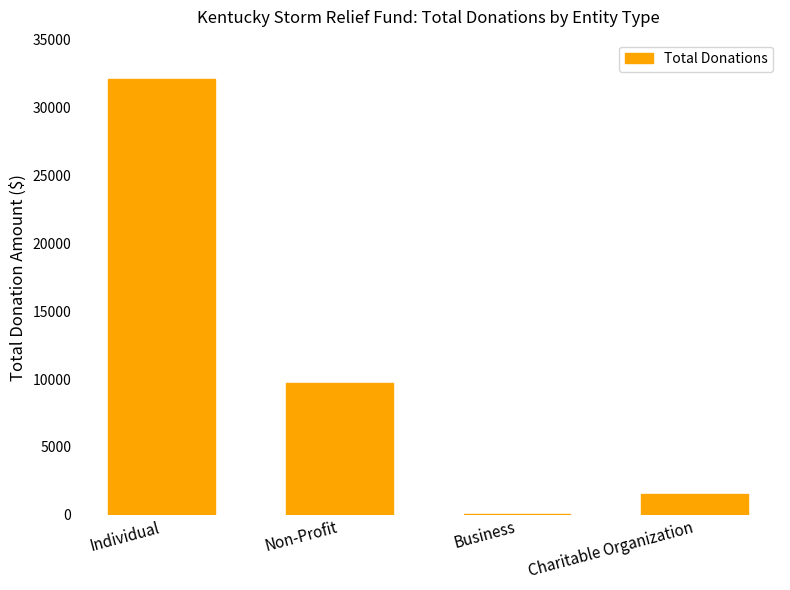

Where is the data nearest to the value 16067?

Non-Profit